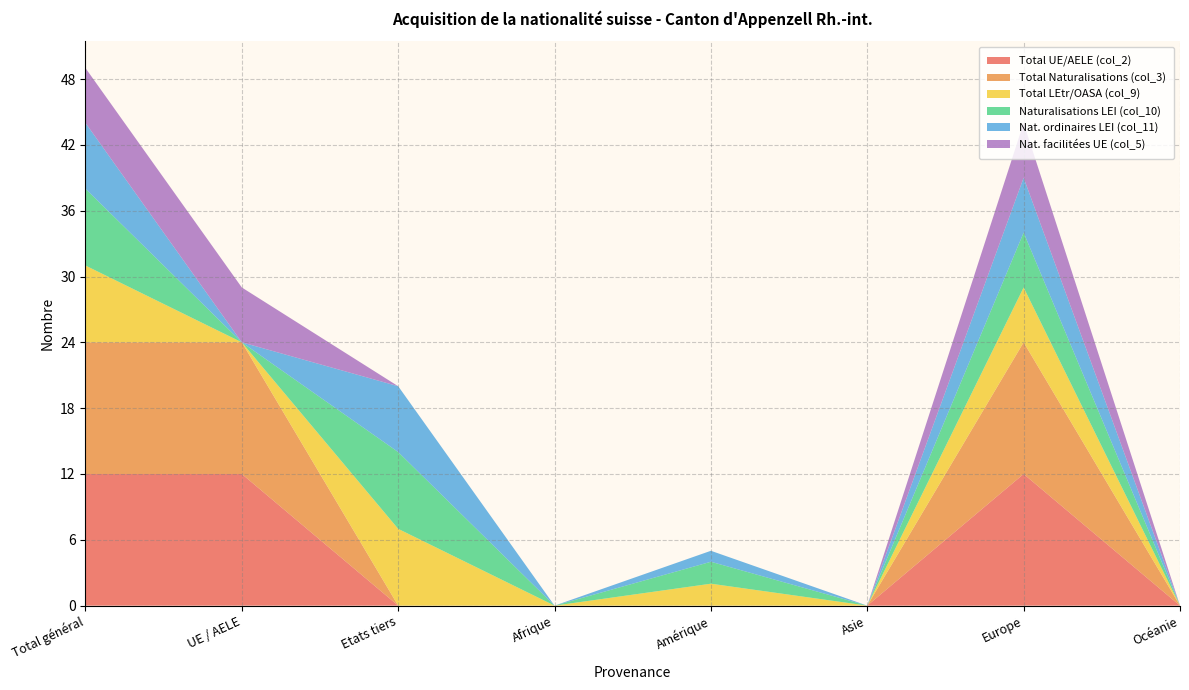

Reading left to right, what are all the values shown in this chart?

Total UE/AELE (col_2): 12	12	0	0	0	0	12	0
Total Naturalisations (col_3): 12	12	0	0	0	0	12	0
Total LEtr/OASA (col_9): 7	0	7	0	2	0	5	0
Naturalisations LEI (col_10): 7	0	7	0	2	0	5	0
Nat. ordinaires LEI (col_11): 6	0	6	0	1	0	5	0
Nat. facilitées UE (col_5): 5	5	0	0	0	0	5	0